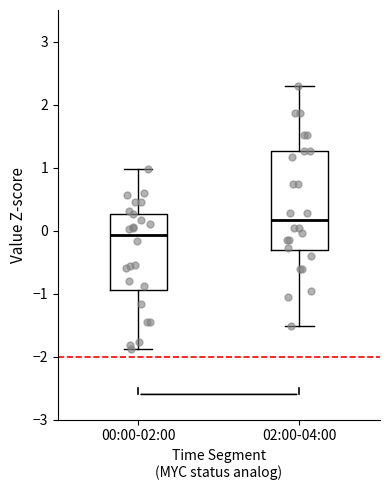

Which box's median line is the highest?

02:00-04:00